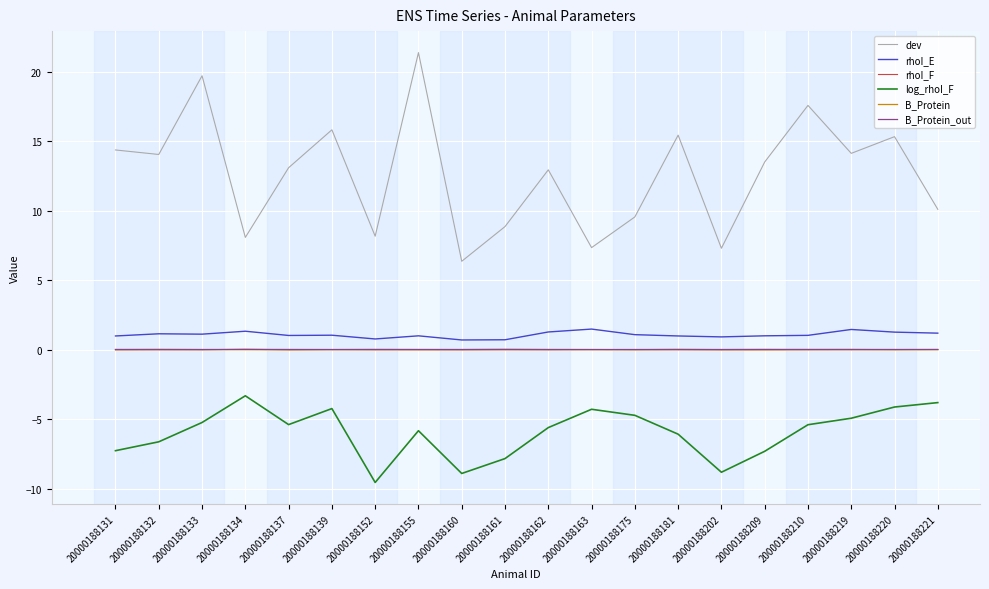

What is the minimum value shown in the chart?

-9.5